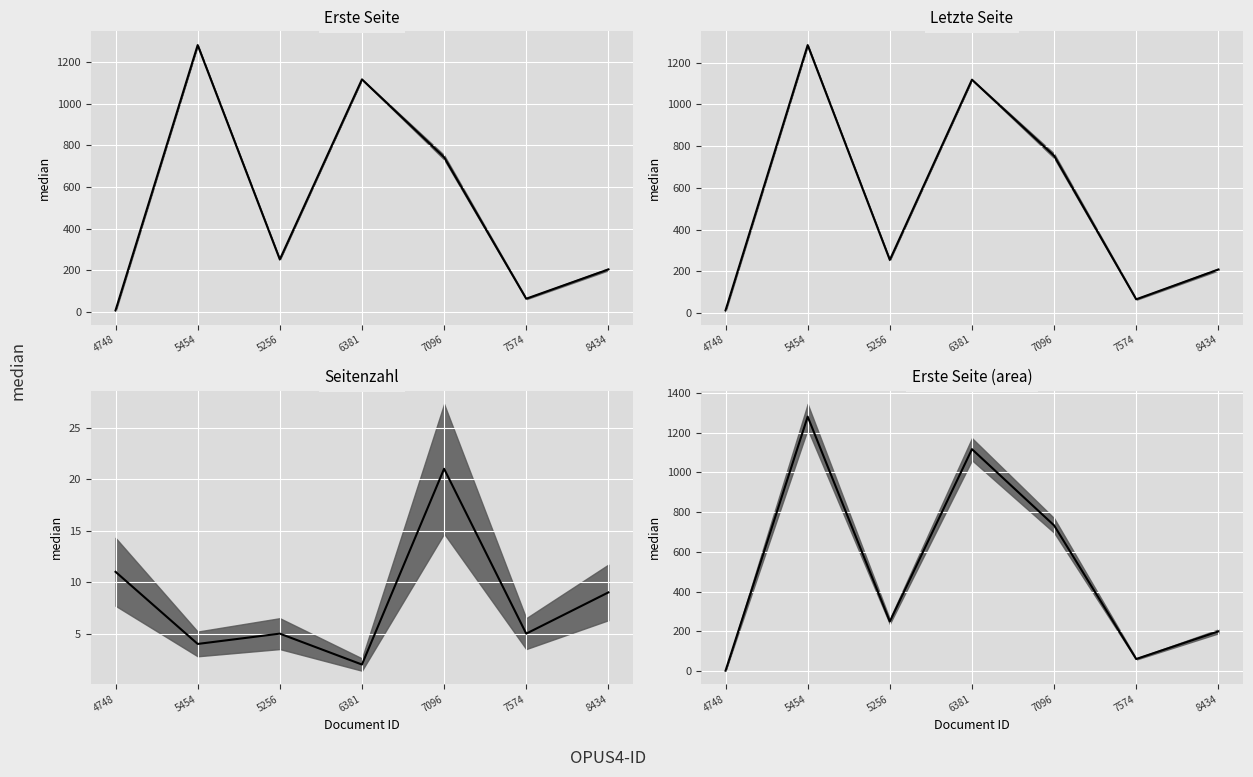

Is it true that Erste Seite line equals 216.2 at 7096?

False